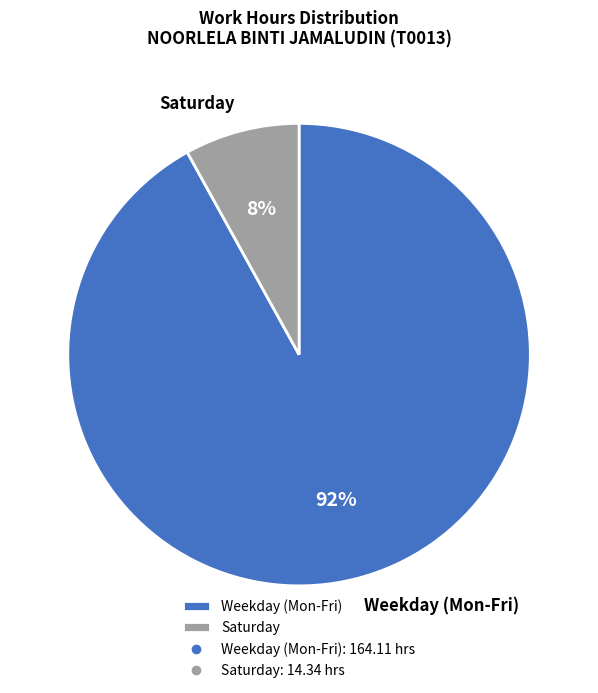

True or false: Saturday accounts for 8% of the total.

True